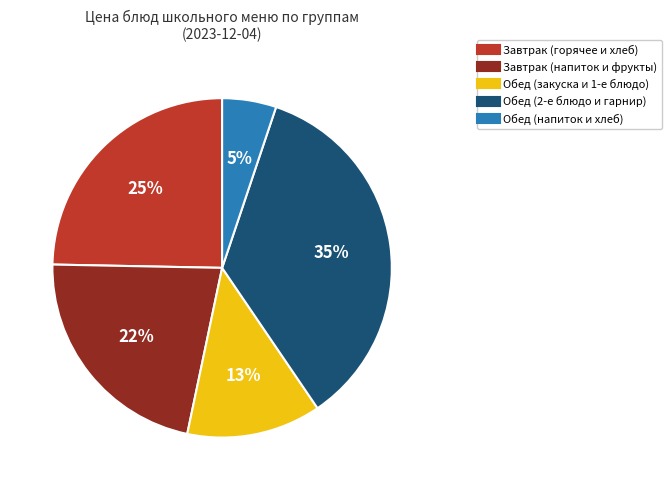

How many slices are in this pie chart?

5